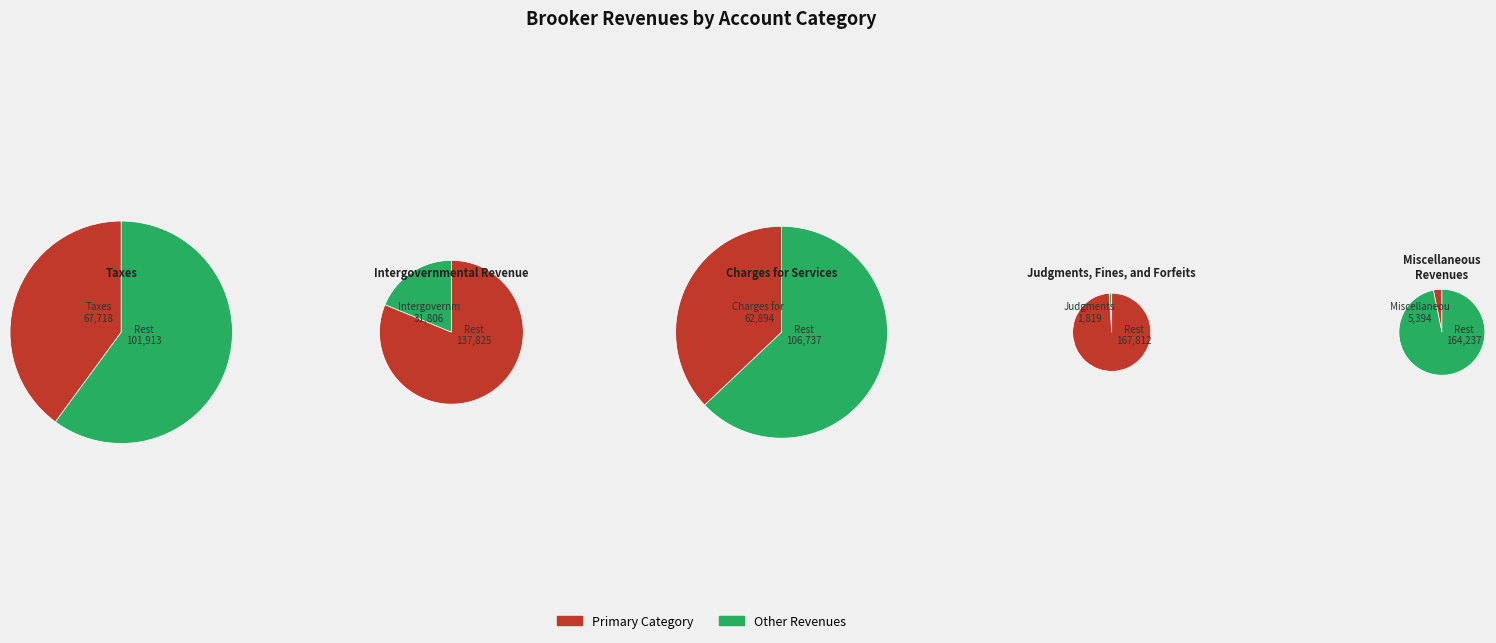

Is it true that Intergovernmental Revenue is 33% of the pie?

False